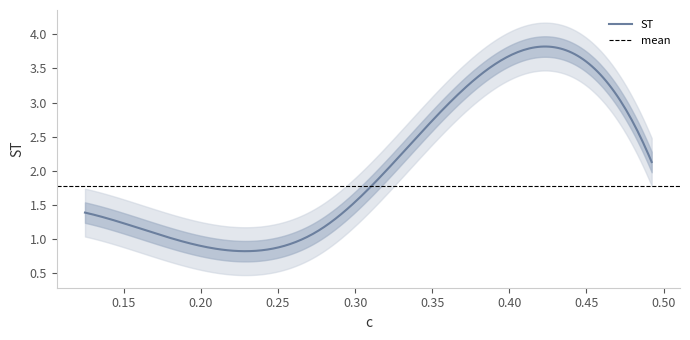

Between 0.2025 and 0.1248, which is larger?

0.1248